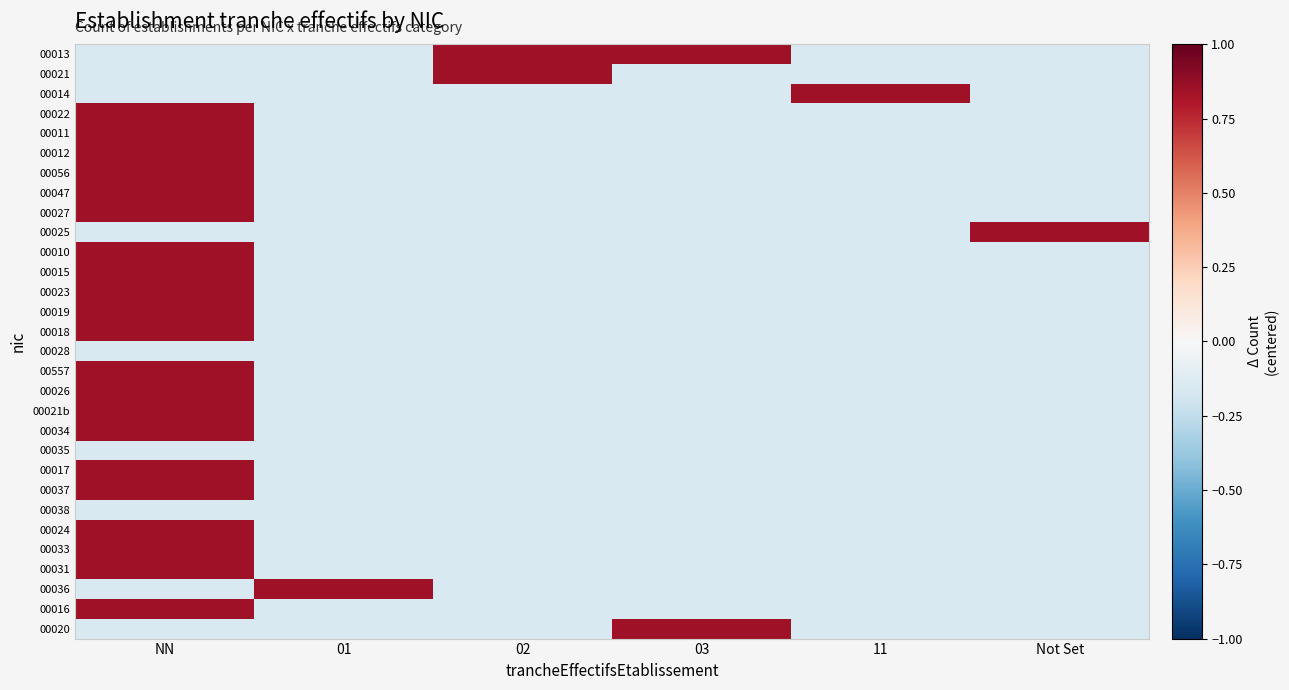

Which series has the widest spread of values?

00013